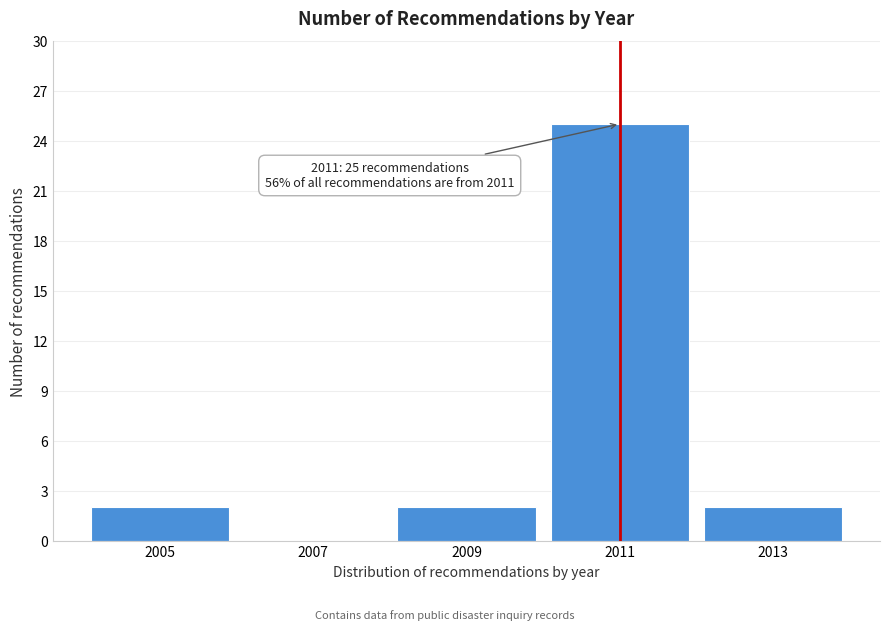

Reading left to right, what are all the values shown in this chart?

2005=2	2007=0	2009=2	2011=25	2013=2